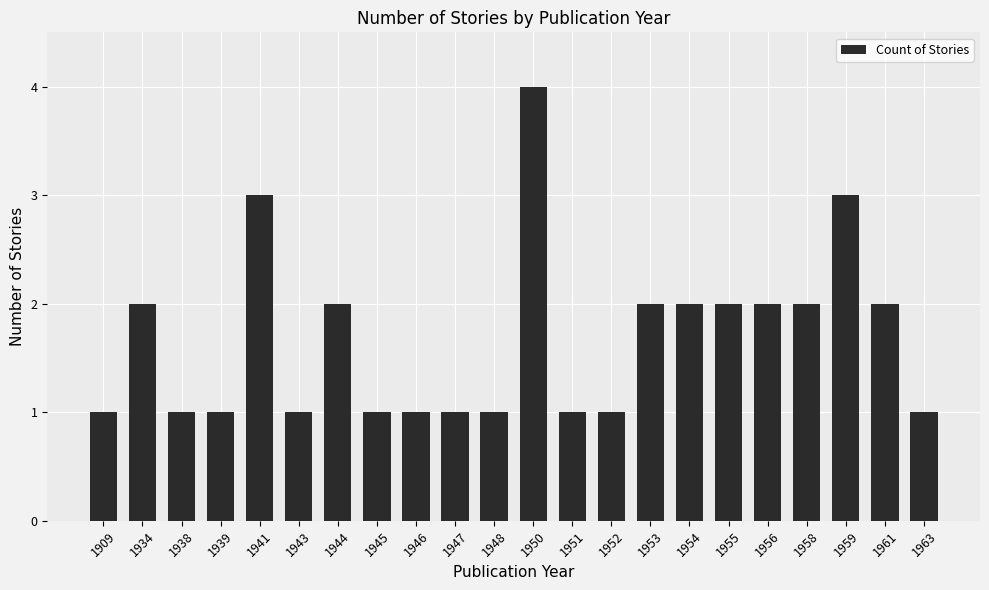

What is the value of the 13th bar from the left?

1